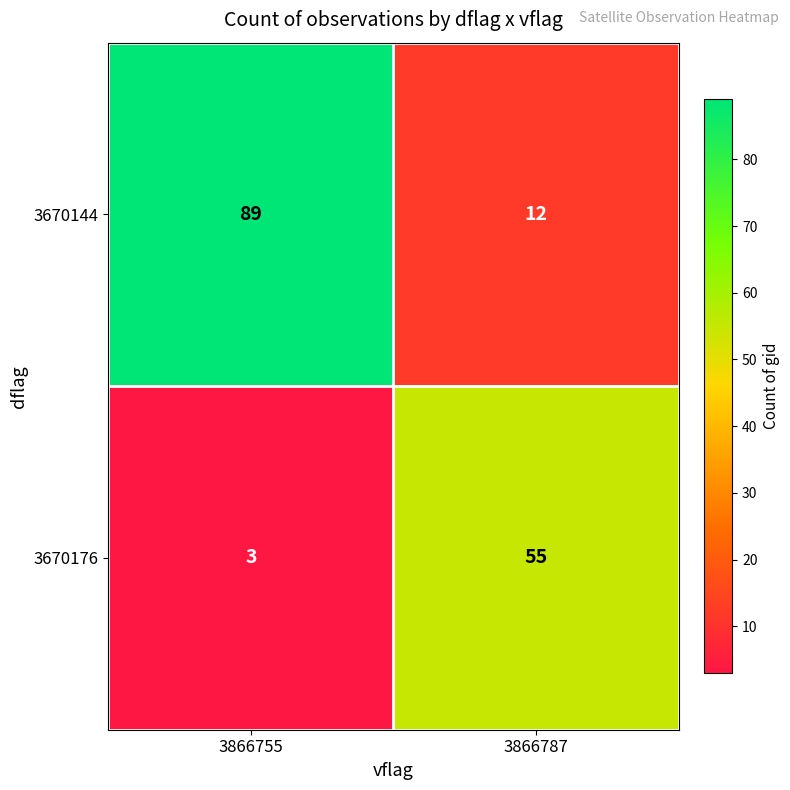

Which series changed the most between 3866755 and 3866787?

3670144